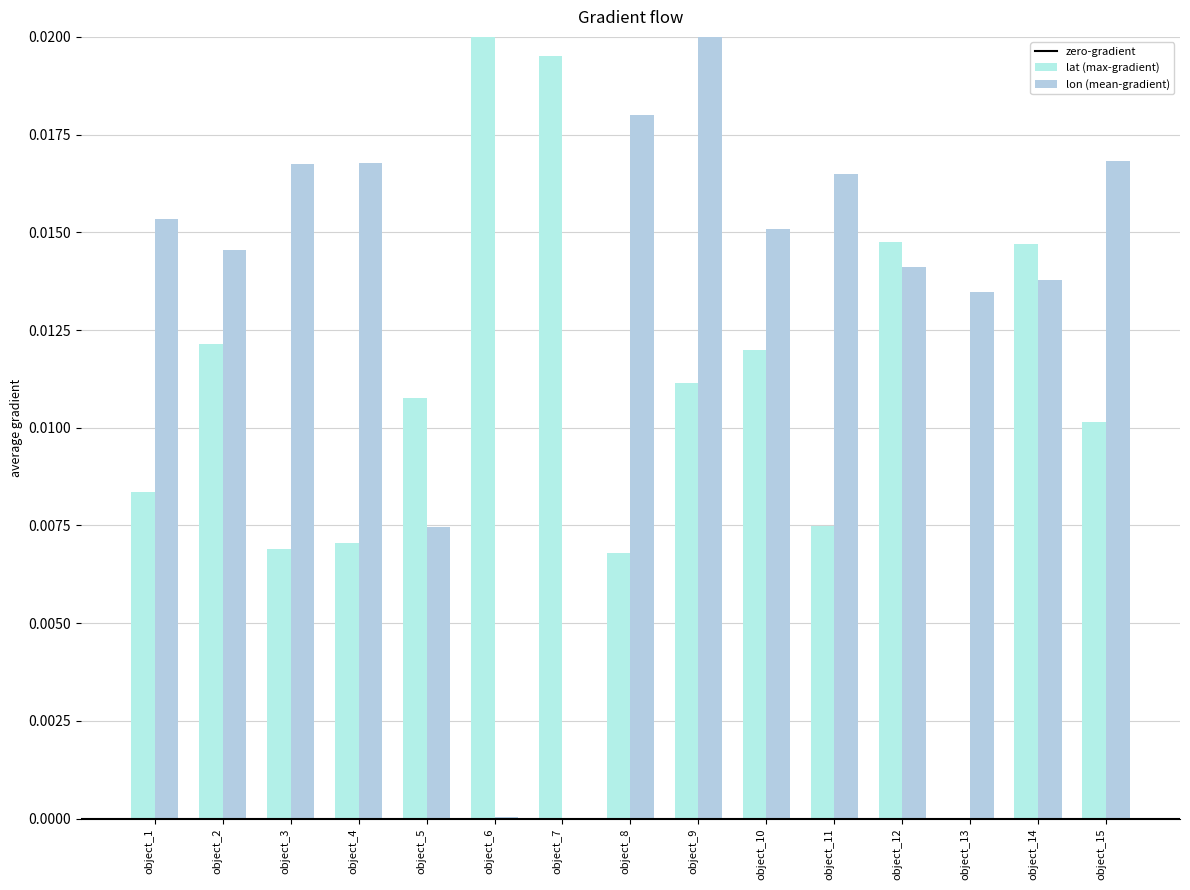

Are the bars grouped side by side (vs. stacked)?

Yes